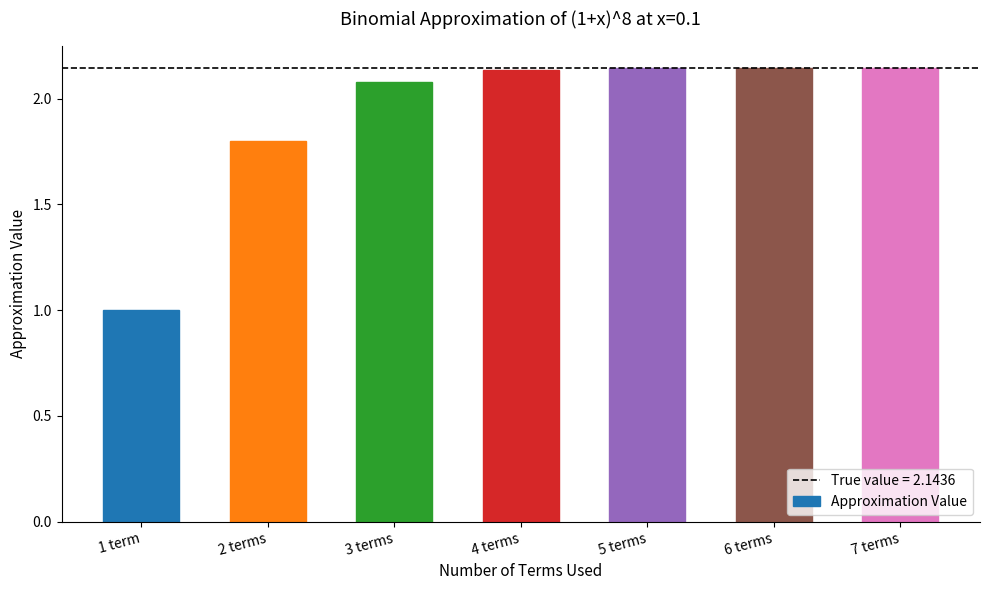

The chart shows a value of 2.1 at 5 terms. True or false?

True